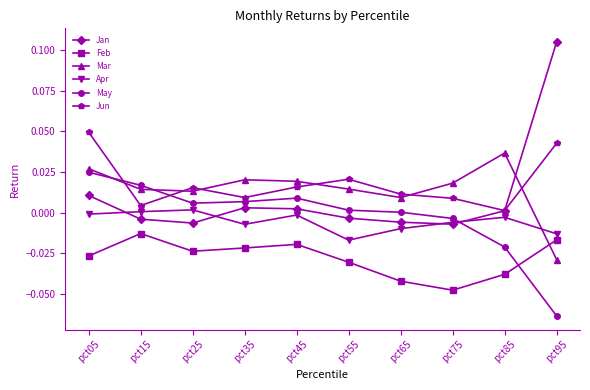

At which label does Mar reach its peak?

pct85